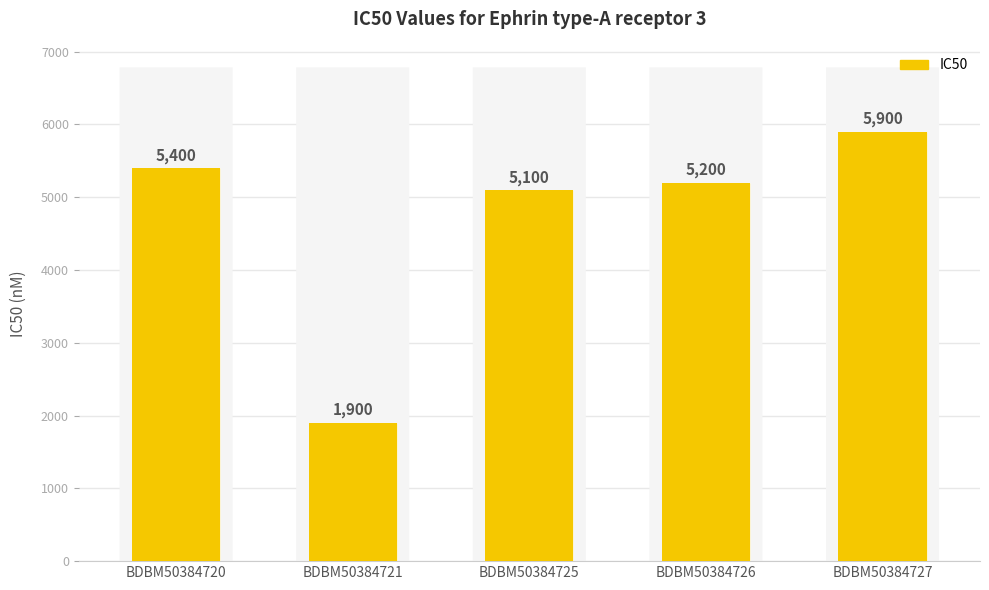

What is the change in value from BDBM50384720 to BDBM50384725?

-300